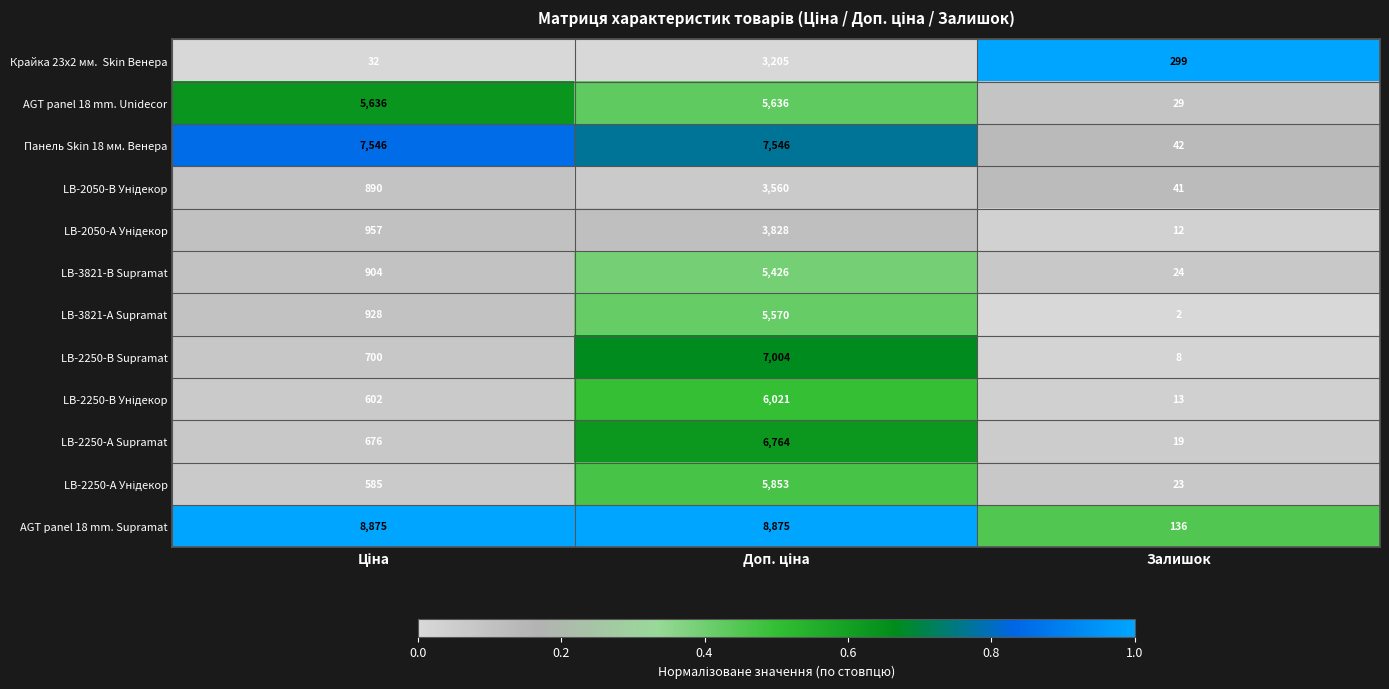

Where is AGT panel 18 mm. Unidecor nearest to the value 2832?

Залишок